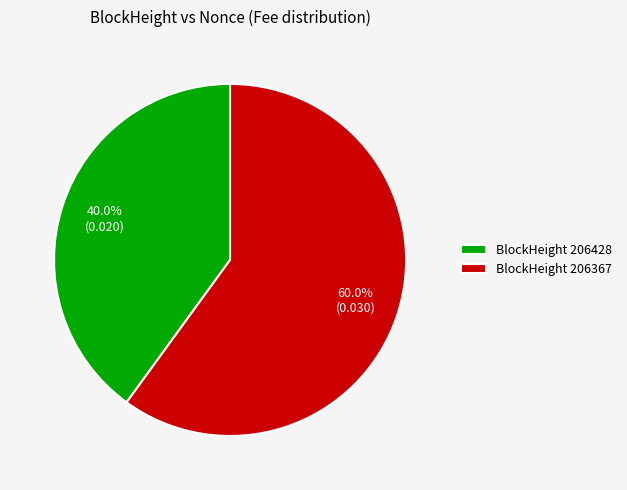

Approximately how many times larger is the value at BlockHeight 206367 compared to BlockHeight 206428?

1.5